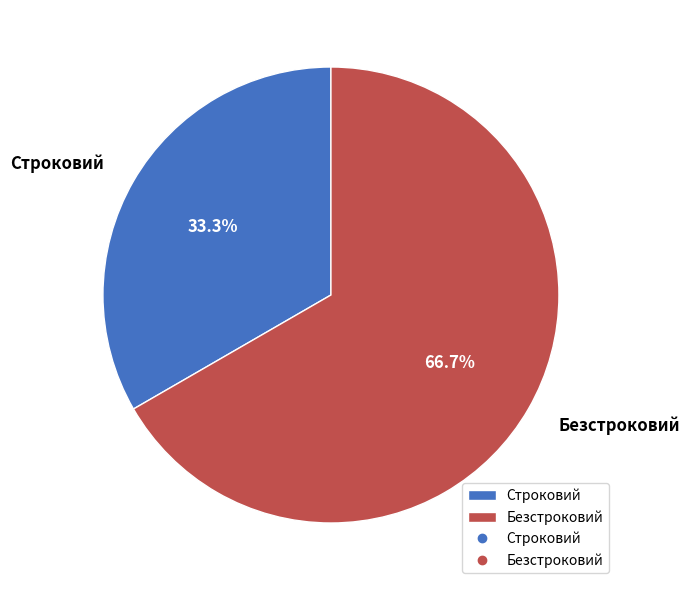

Between Безстроковий and Строковий, which is larger?

Безстроковий